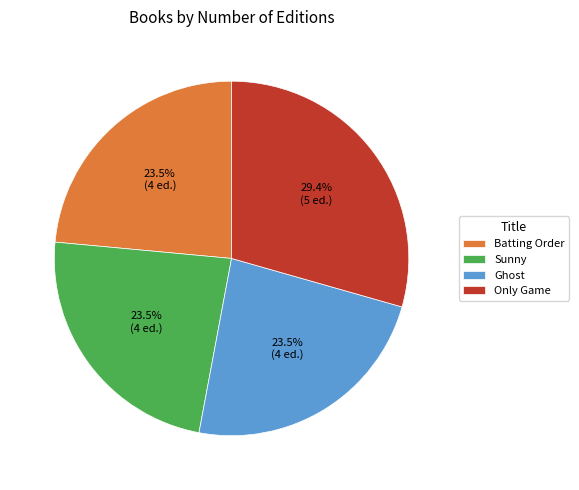

Count the number of slices in the pie.

4